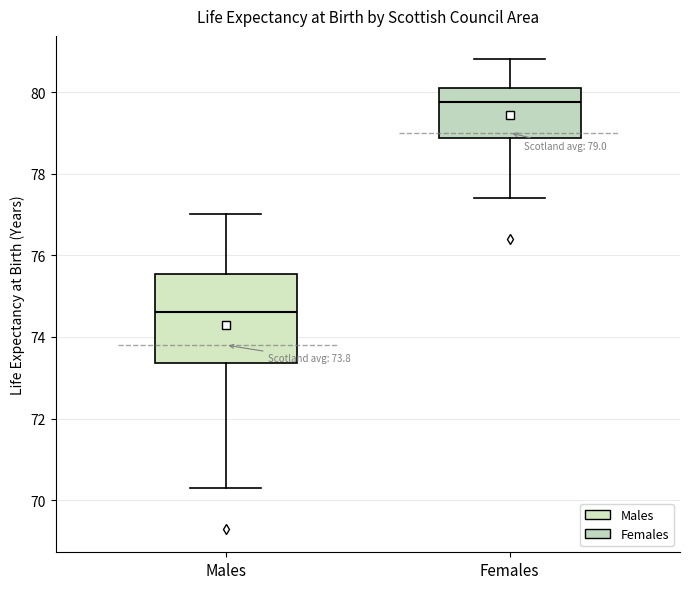

Which box's median line is the lowest?

Males